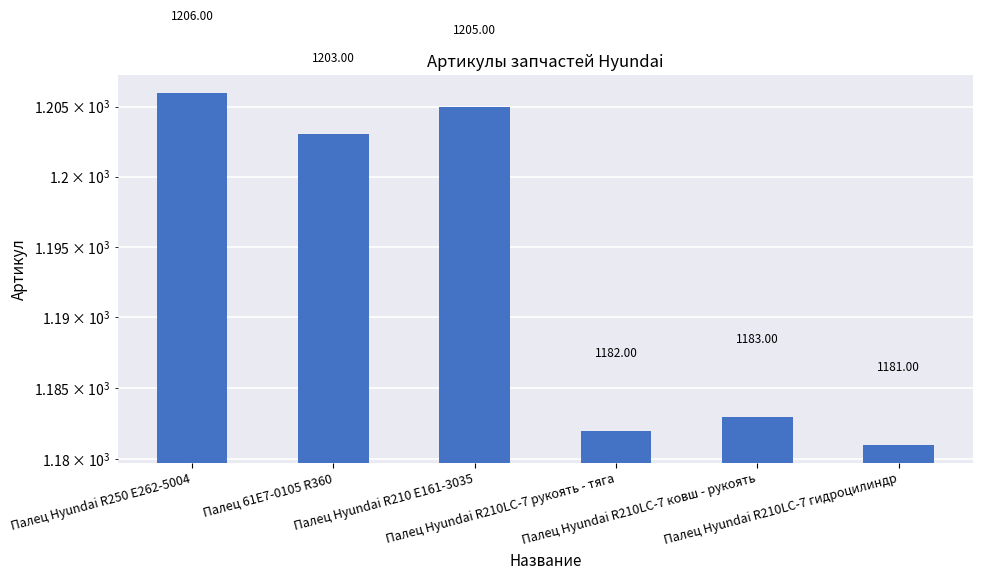

What is the label of the 3rd bar from the right?

Палец Hyundai R210LC-7 рукоять - тяга